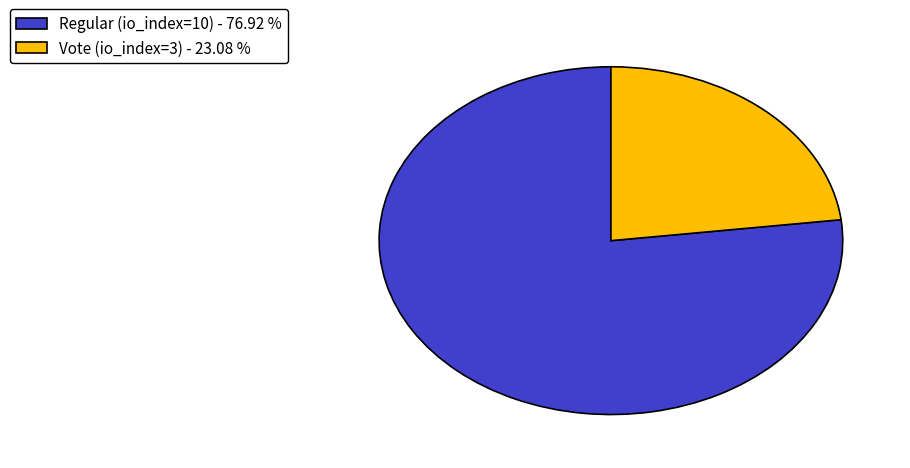

What is the ratio of the value at Regular (io_index=10) to the value at Vote (io_index=3)?

3.3